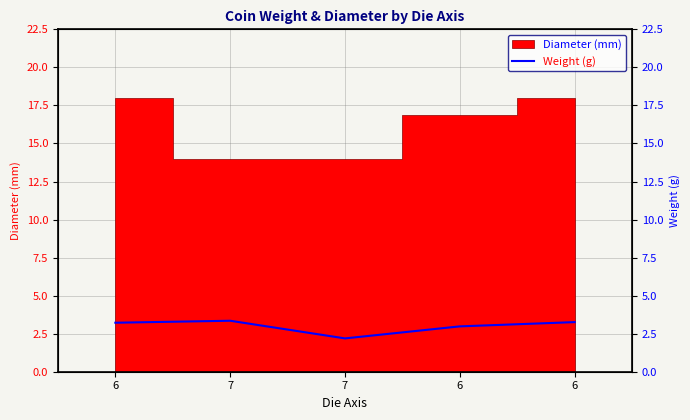

Does the chart display data point markers on the line(s)?

No